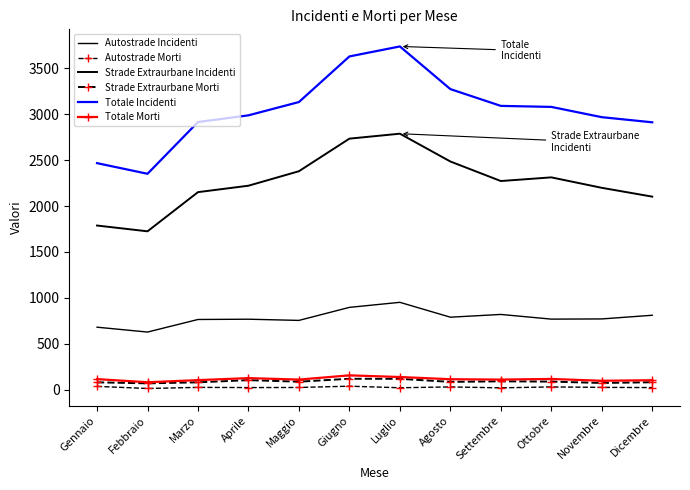

What is the difference between the Autostrade Incidenti values at Gennaio and Settembre?

139